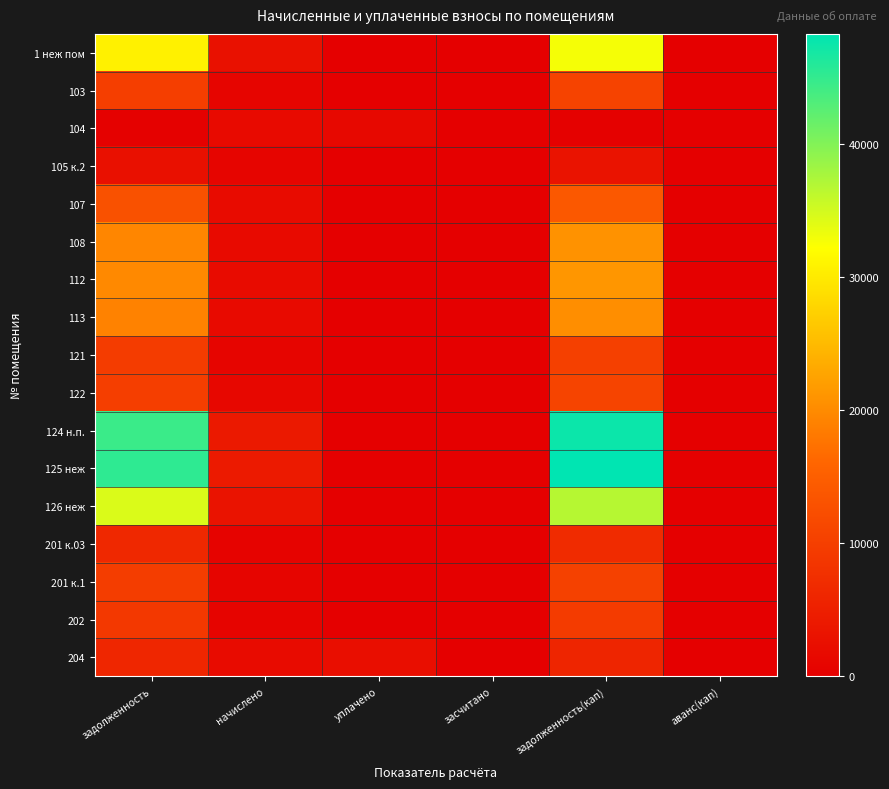

Which series changed the most between задолженность and начислено?

125 неж